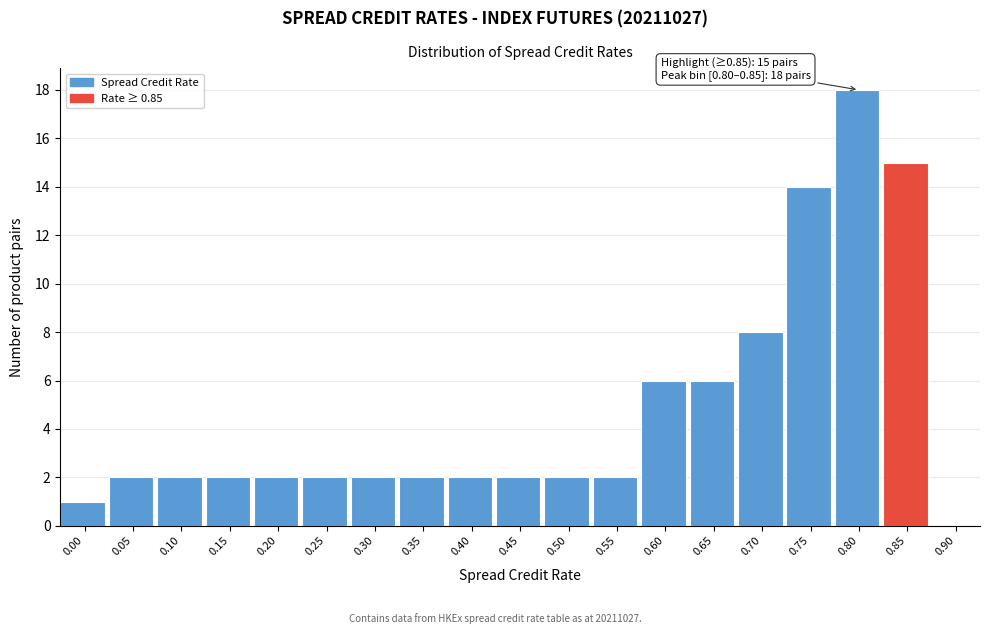

Reading left to right, transcribe all the data shown in this chart.

0.00=1	0.05=2	0.10=2	0.15=2	0.20=2	0.25=2	0.30=2	0.35=2	0.40=2	0.45=2	0.50=2	0.55=2	0.60=6	0.65=6	0.70=8	0.75=14	0.80=18	0.85=15	0.90=0